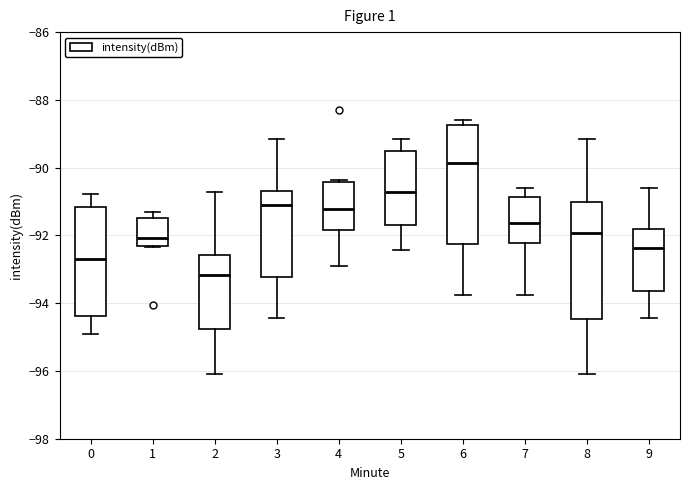

Where does the median line of the box at x = 4 sit on the y-axis? The values are not printed on the chart, so give them approximately, as read against the axis.

-91.2